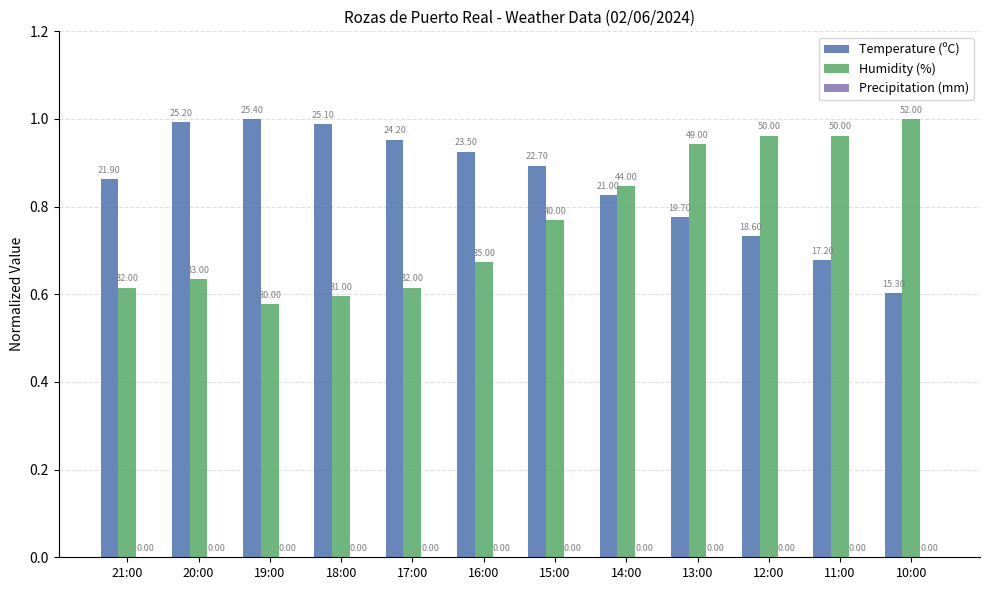

At 19:00, list the series in order from largest to smallest.

Temperature (ºC), Humidity (%), Precipitation (mm)